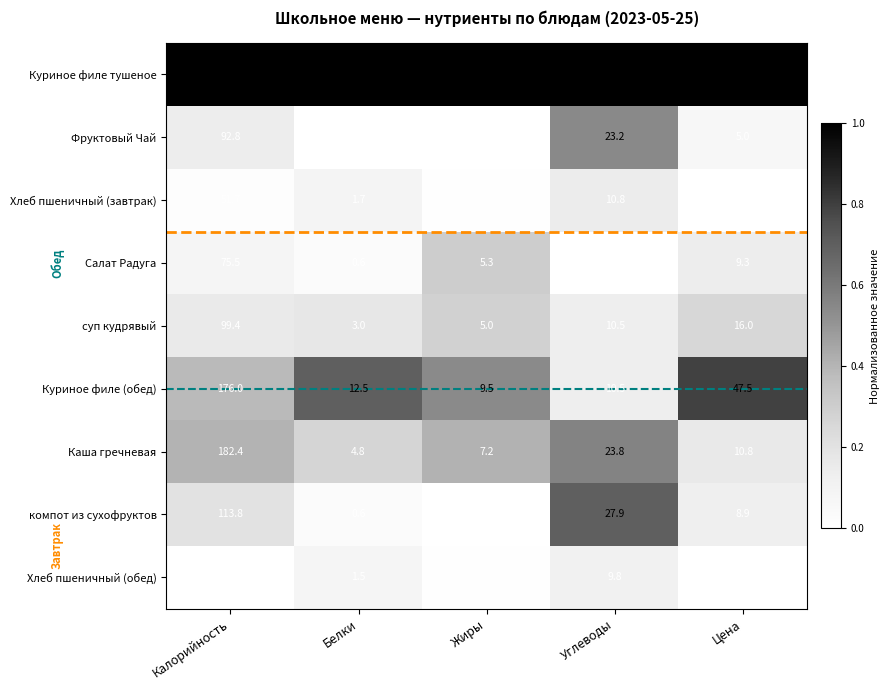

Which category has the highest value across all series?

Калорийность